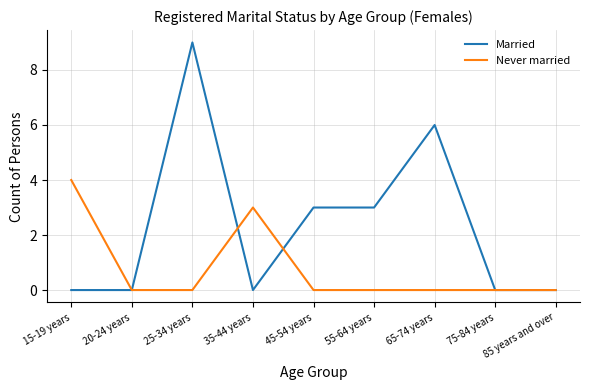

At which category is the sum across all series the highest?

25-34 years